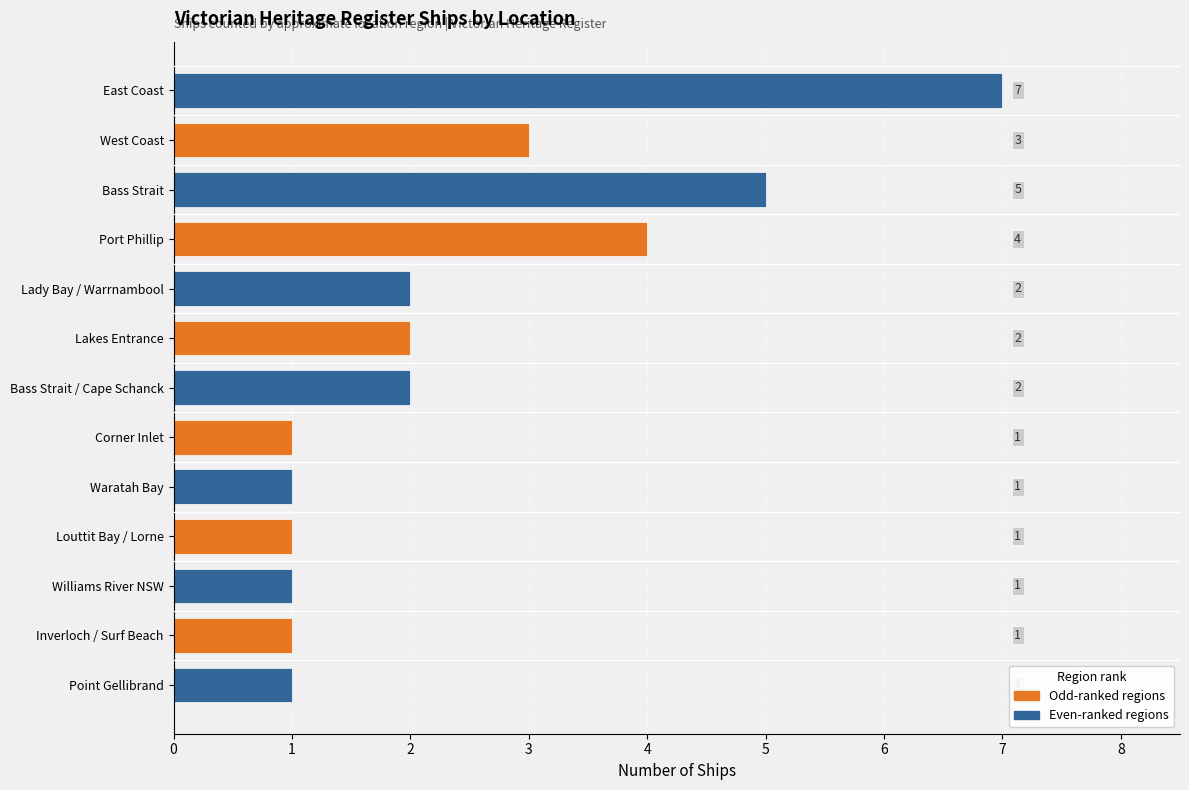

What is the maximum value shown in the chart?

7